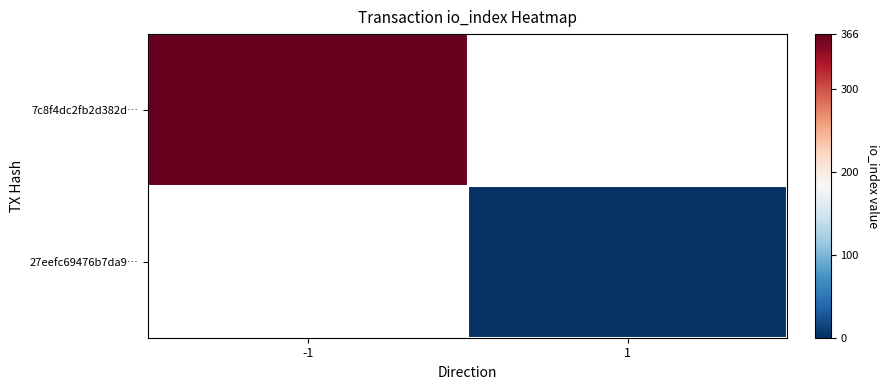

List the series in order of their overall mean, highest first.

7c8f4dc2fb2d382d…, 27eefc69476b7da9…